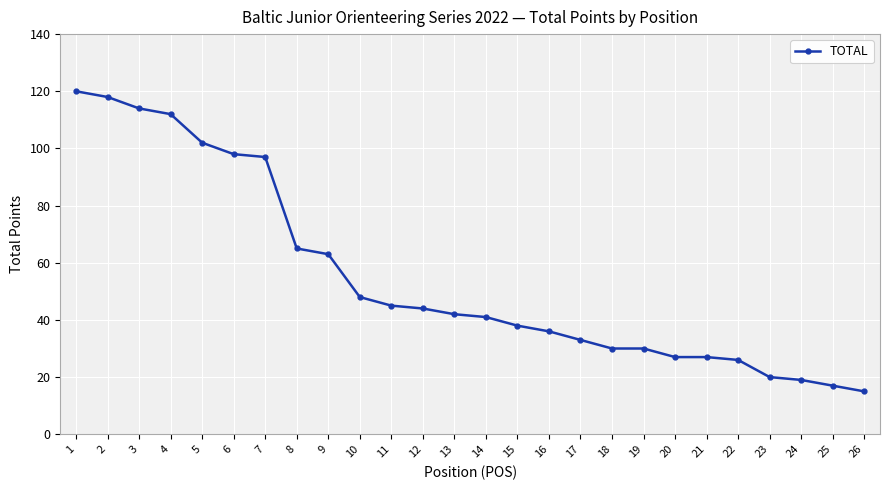

Where does the data first go above 42?

1